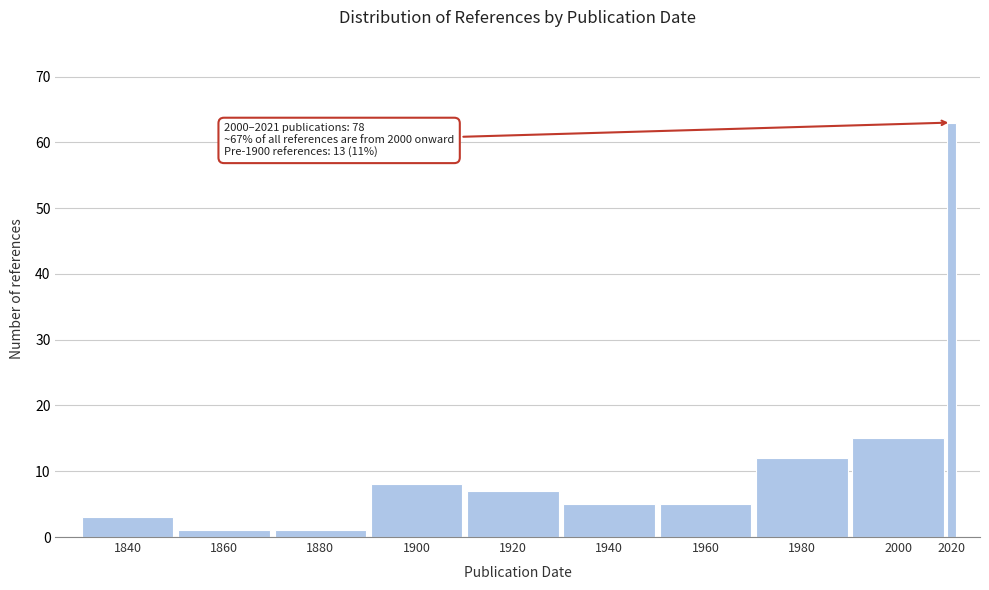

Reading left to right, extract all data points from this chart.

1840=3	1860=1	1880=1	1900=8	1920=7	1940=5	1960=5	1980=12	2000=15	2020=63